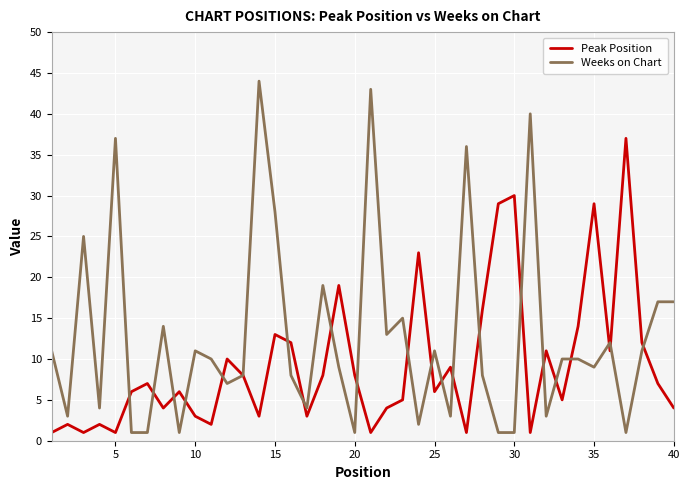

List the series in order of their overall mean, lowest first.

Peak Position, Weeks on Chart